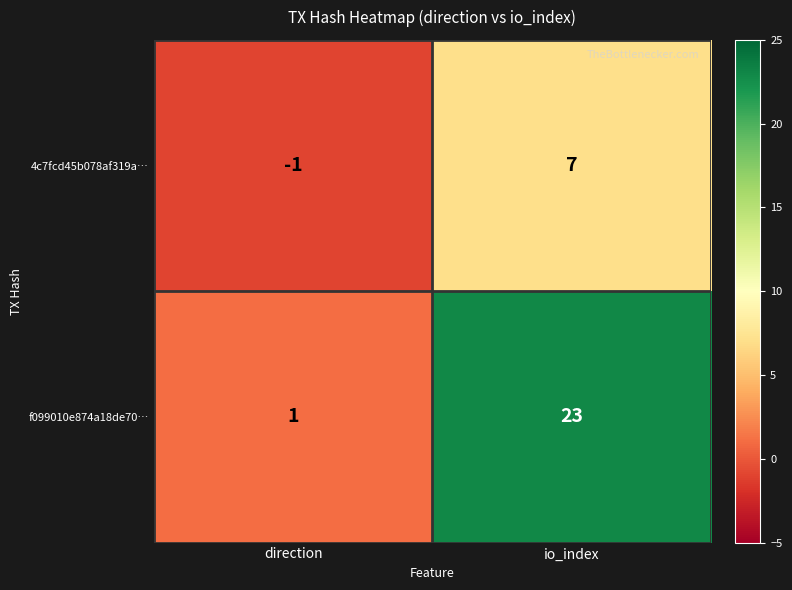

Which label corresponds to the smallest value in the chart?

direction